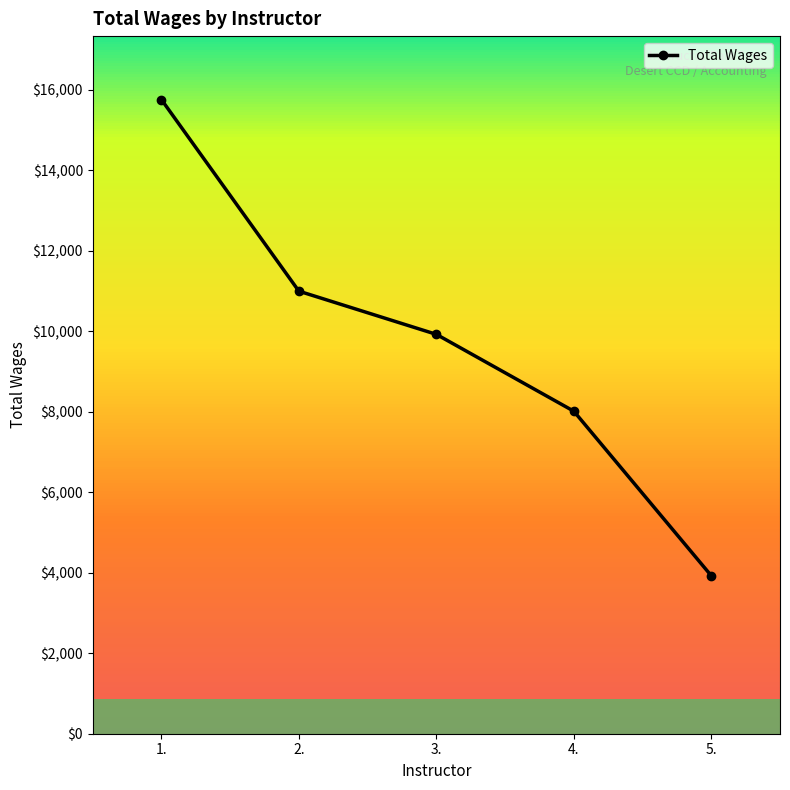

The value at 1. is 9560. True or false?

False